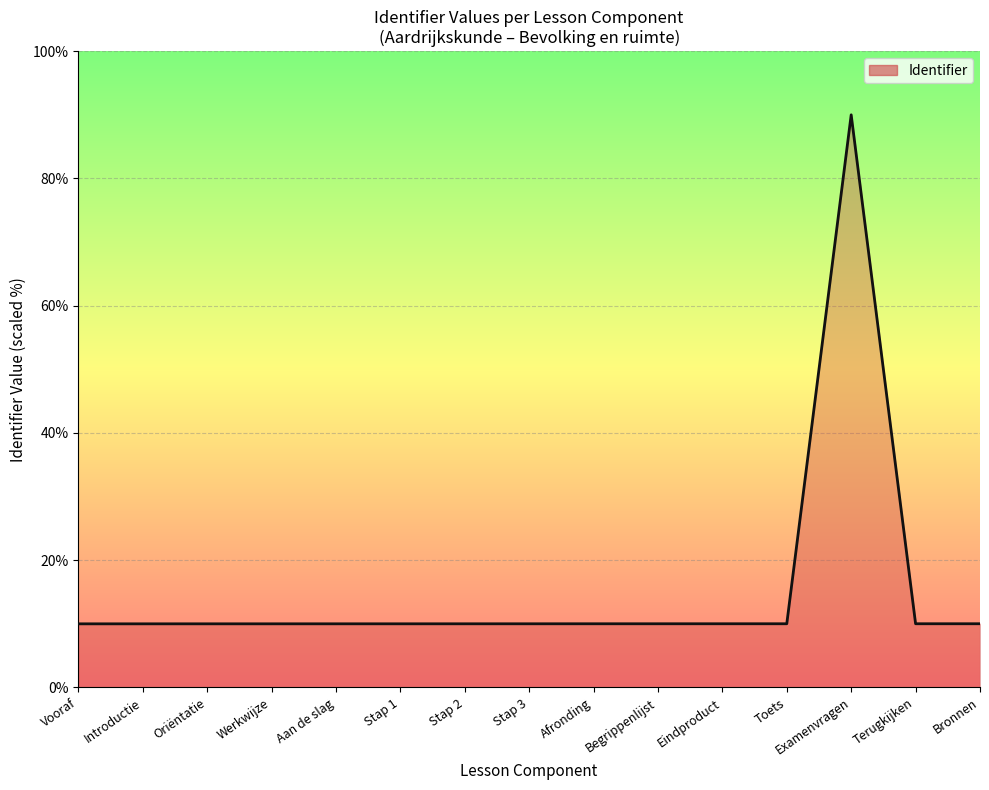

What is the ratio of the value at Begrippenlijst to the value at Vooraf?

1.0